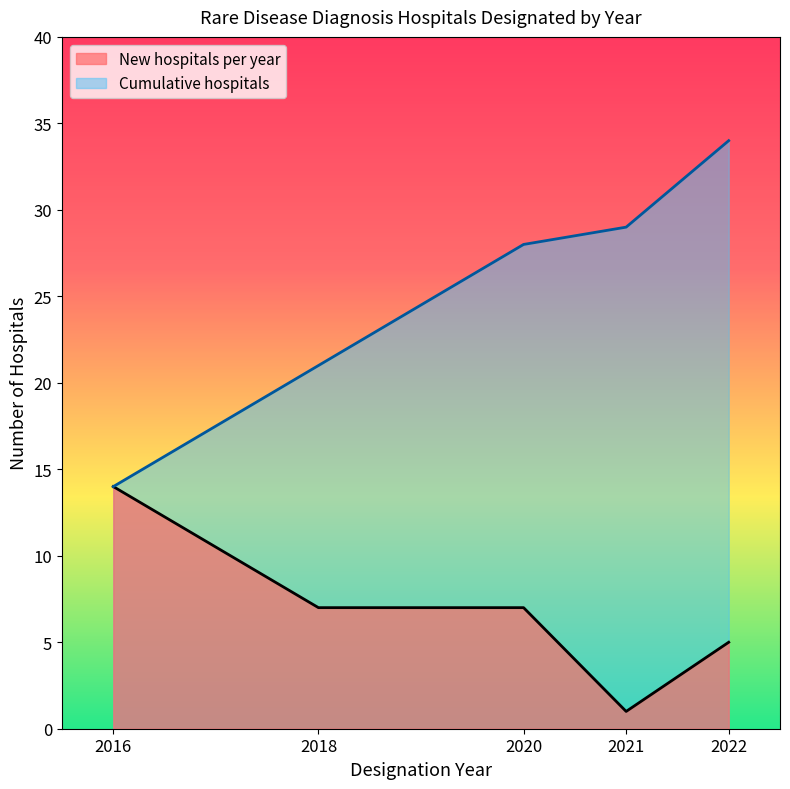

What is the total value across all series at 2022?

39